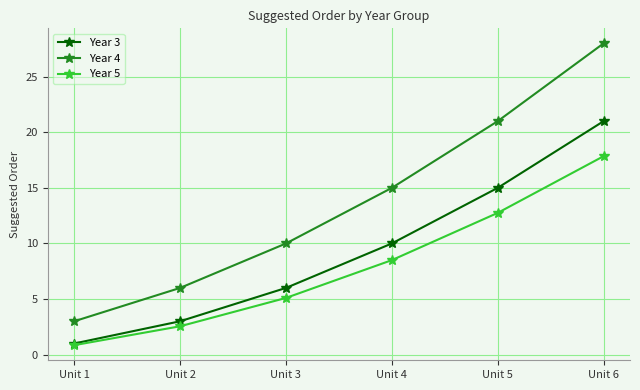

True or false: Year 4 and Year 3 intersect in this chart.

False